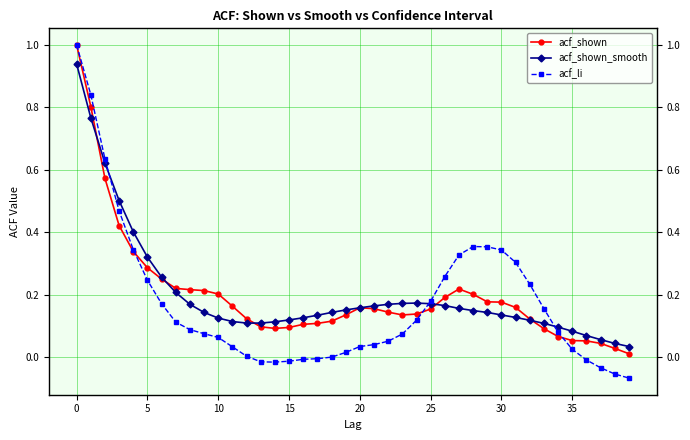

At which label does acf_li reach its minimum?

39